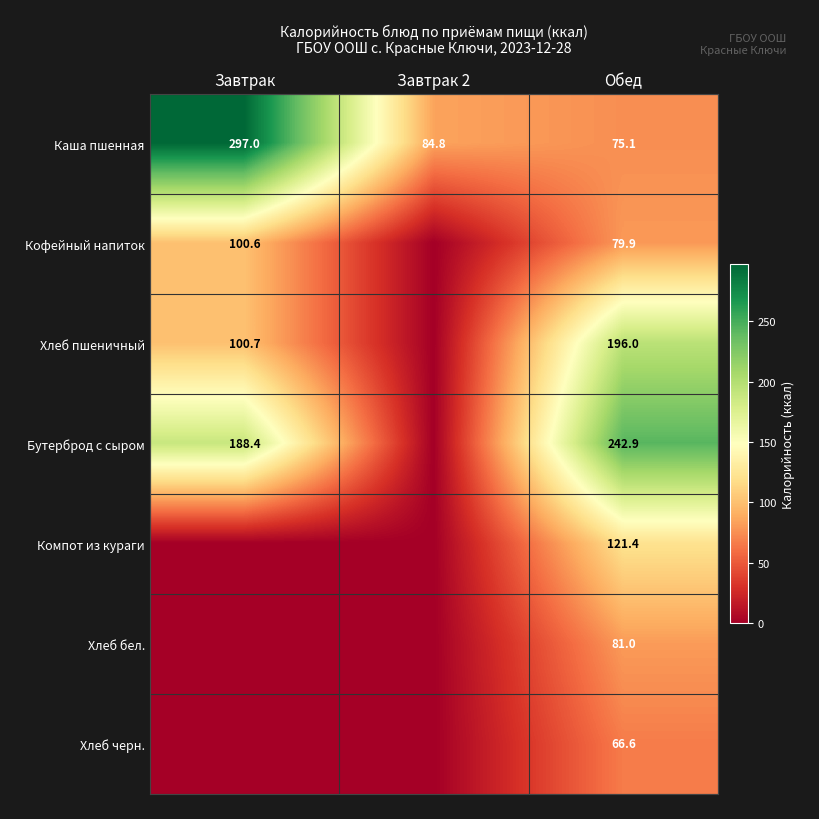

True or false: Хлеб пшеничный has a value of 120.0 at Завтрак 2.

False